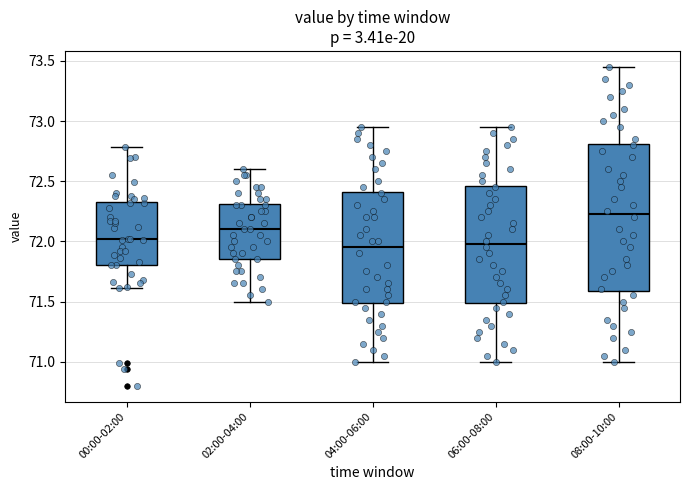

Reading left to right, read every box against the y-axis: the position of its median line, the range the box covers, and the ends of its whiskers. The values are not printed on the chart, so give them approximately, as read against the axis.

00:00-02:00: median 72.00, box 71.80 to 72.35, whiskers 71.60 to 72.80
02:00-04:00: median 72.10, box 71.85 to 72.30, whiskers 71.50 to 72.60
04:00-06:00: median 71.95, box 71.50 to 72.40, whiskers 71.00 to 72.95
06:00-08:00: median 72.00, box 71.50 to 72.45, whiskers 71.00 to 72.95
08:00-10:00: median 72.25, box 71.60 to 72.80, whiskers 71.00 to 73.45